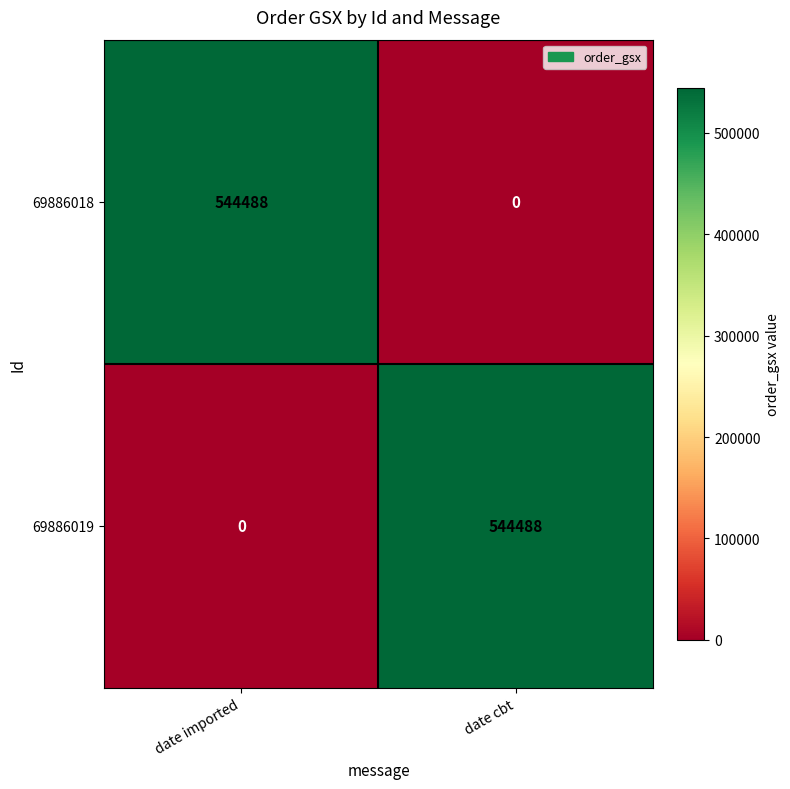

What is the sum of the 69886019 values at date cbt and date imported?

544488